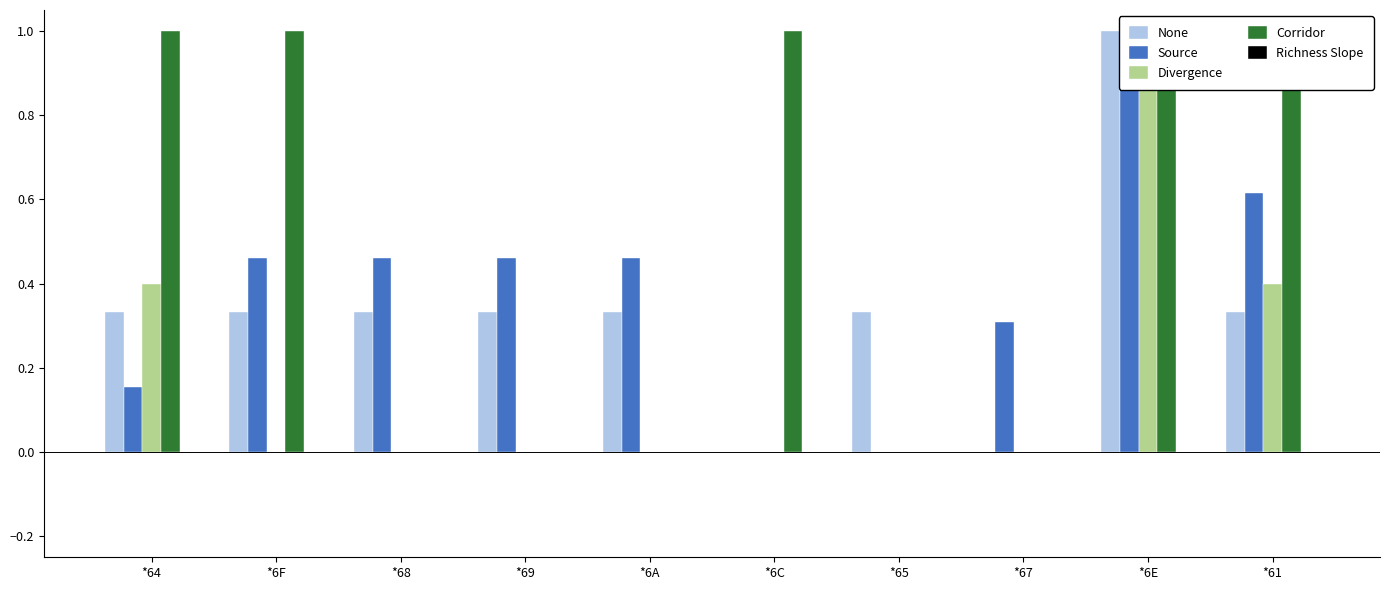

Reading left to right, extract all data points from this chart.

None: *64=0.3	*6F=0.3	*68=0.3	*69=0.3	*6A=0.3	*6C=0.0	*65=0.3	*67=0.0	*6E=1.0	*61=0.3
Source: *64=0.2	*6F=0.5	*68=0.5	*69=0.5	*6A=0.5	*6C=0.0	*65=0.0	*67=0.3	*6E=1.0	*61=0.6
Divergence: *64=0.4	*6F=0.0	*68=0.0	*69=0.0	*6A=0.0	*6C=0.0	*65=0.0	*67=0.0	*6E=1.0	*61=0.4
Corridor: *64=1.0	*6F=1.0	*68=0.0	*69=0.0	*6A=0.0	*6C=1.0	*65=0.0	*67=0.0	*6E=1.0	*61=1.0
Richness Slope: *64=0.0	*6F=0.0	*68=0.0	*69=0.0	*6A=0.0	*6C=0.0	*65=0.0	*67=0.0	*6E=0.0	*61=0.0